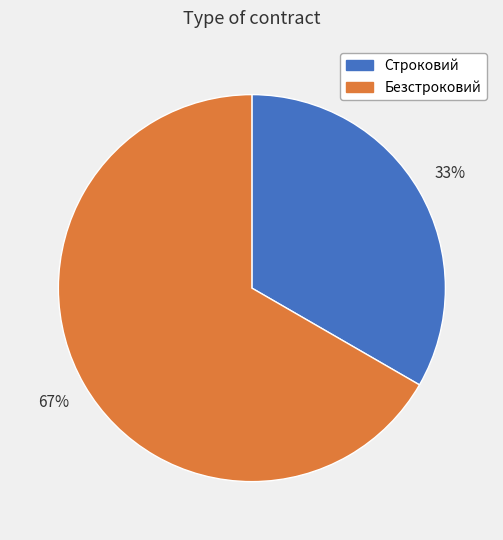

Count the number of slices in the pie.

2